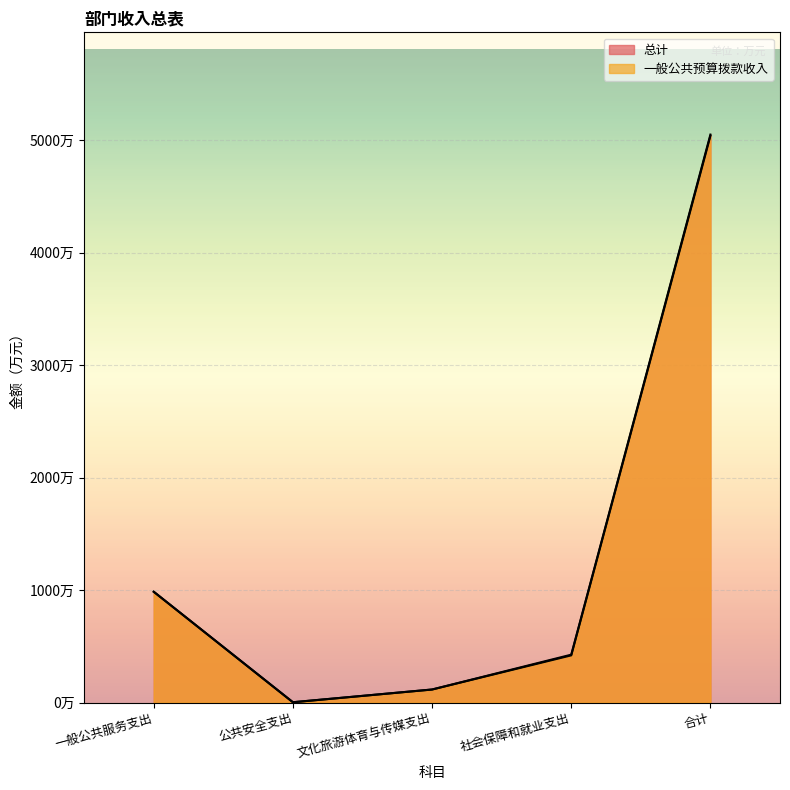

What value does the 总计 series have at 合计?

5050.4